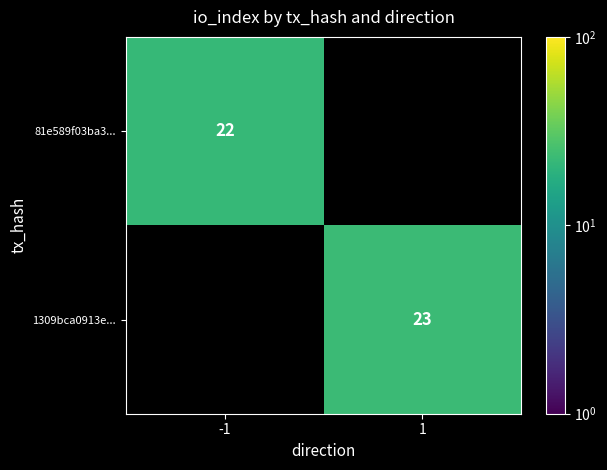

Is it true that 1309bca0913e... equals 39 at 1?

False